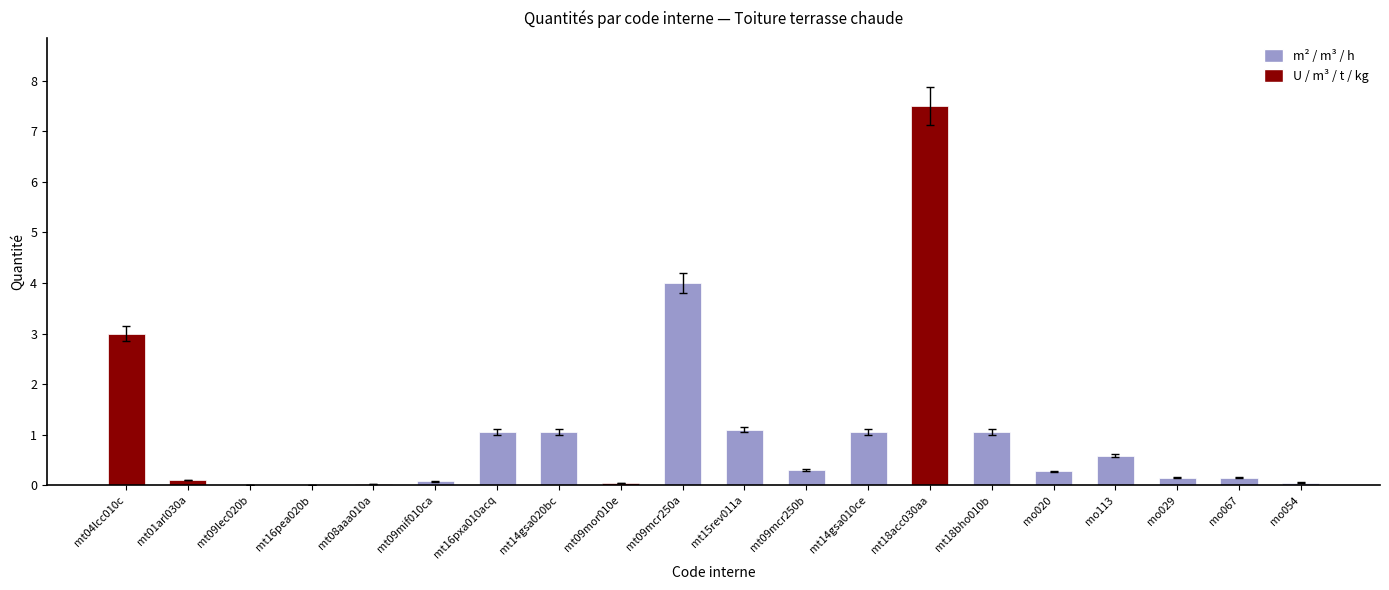

What is the sum of all values?

21.5